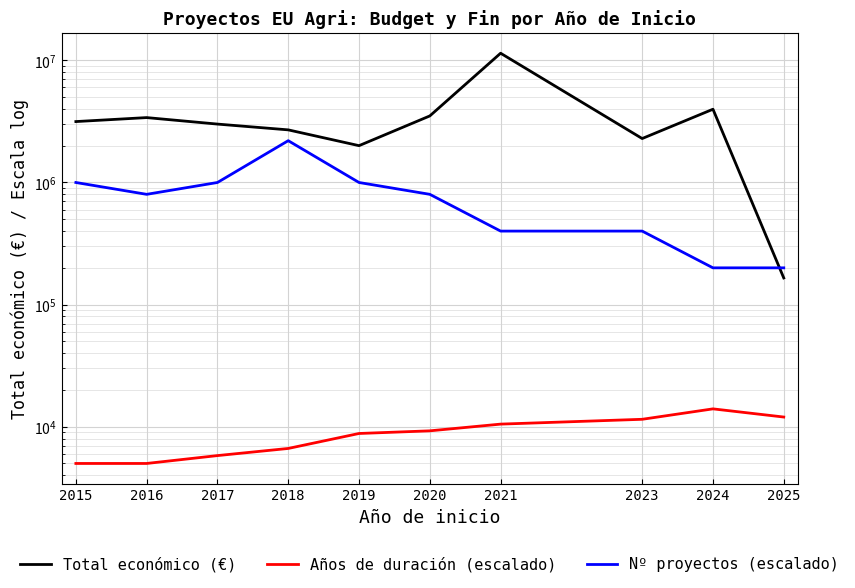

True or false: Nº proyectos (escalado) and Años de duración (escalado) cross at least once.

False